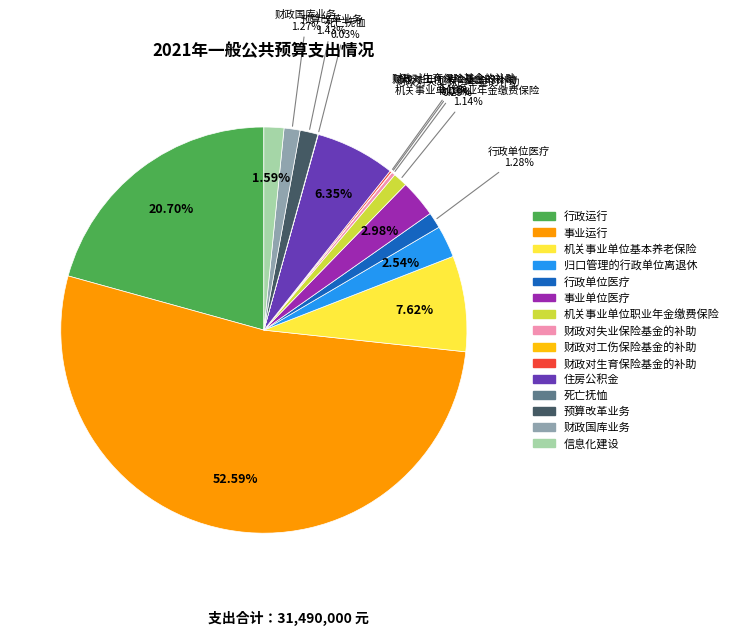

Combined, do 预算改革业务 and 归口管理的行政单位离退休 account for over 50%?

No